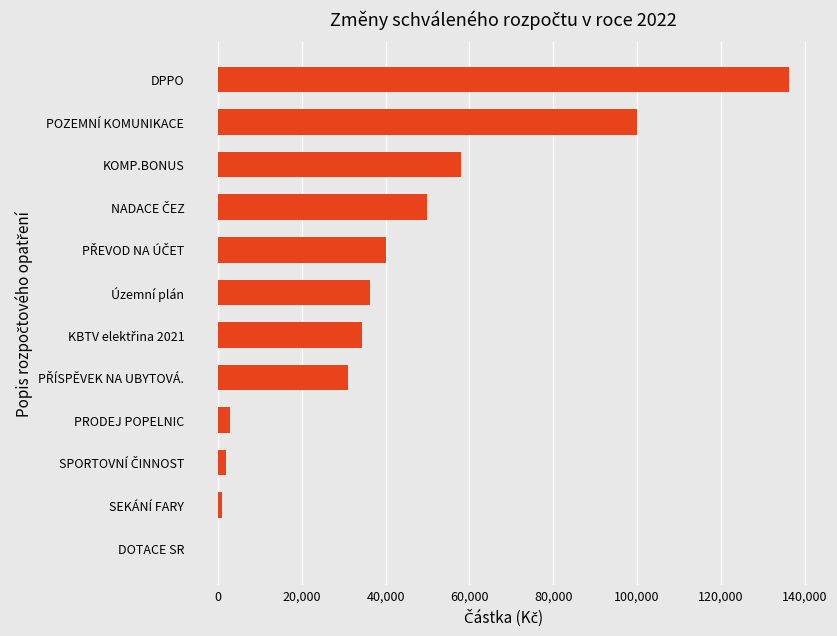

Approximately how many times larger is the value at KOMP.BONUS compared to POZEMNÍ KOMUNIKACE?

0.6